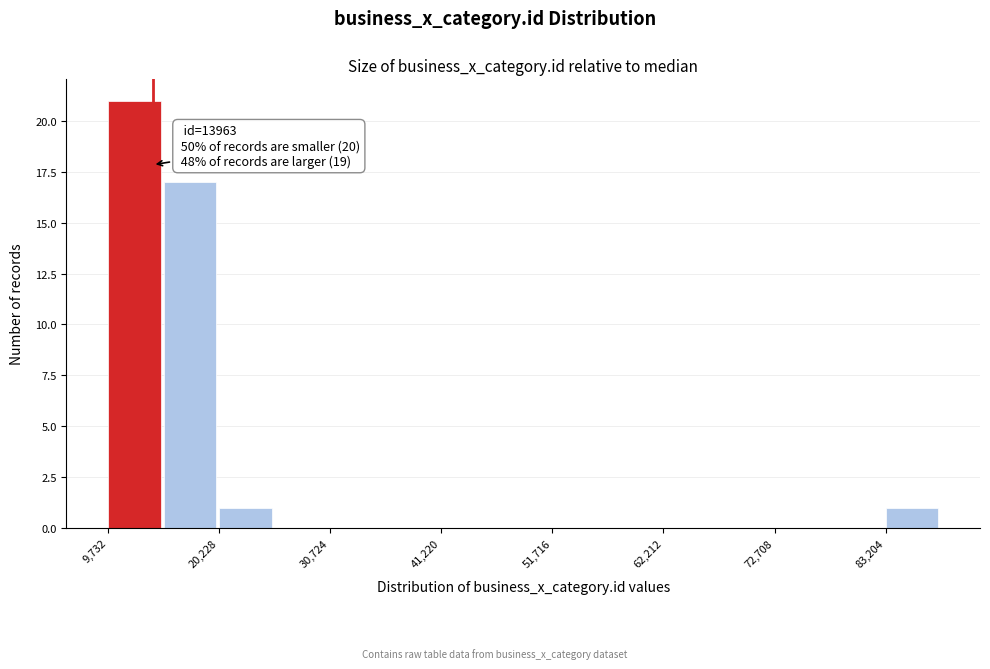

Around what value on the x-axis is the tallest bar? Give the approximate position of its centre, as read against the axis.

12000